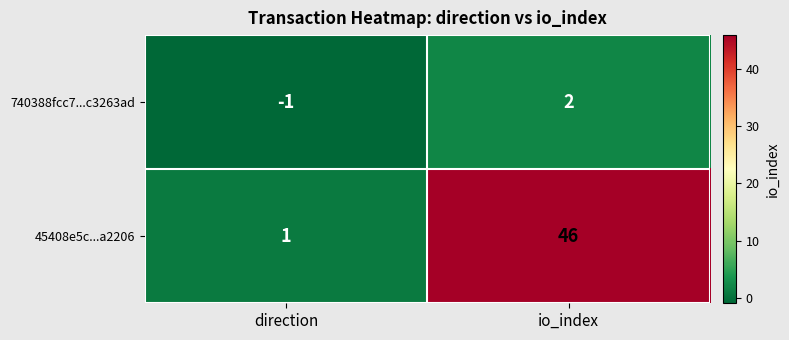

Which series has the largest range (max minus min)?

45408e5c...a2206